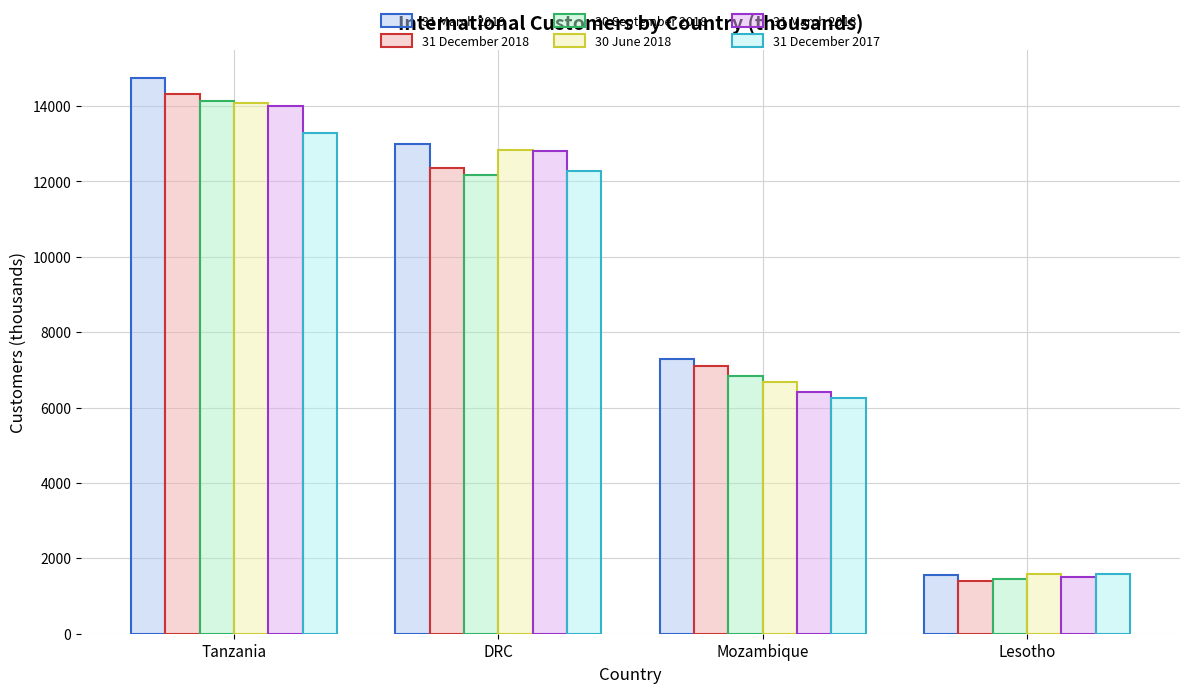

List the labels in order of 31 December 2018 value, largest first.

Tanzania, DRC, Mozambique, Lesotho